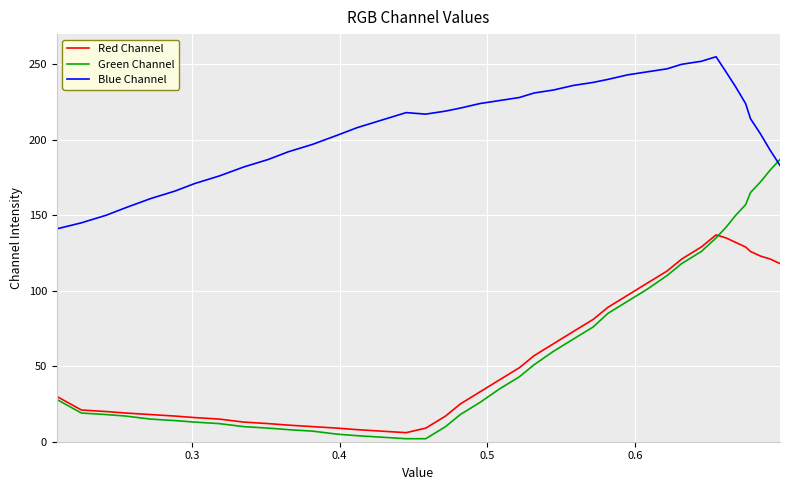

List the series in order of their peak value, highest first.

Blue Channel, Green Channel, Red Channel